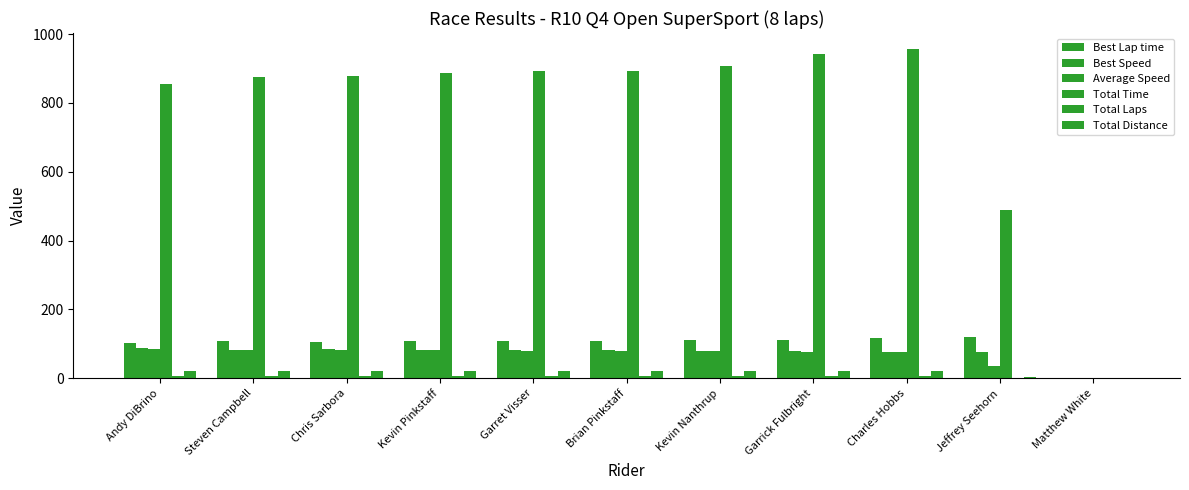

Where is Best Speed nearest to the value 43?

Jeffrey Seehorn